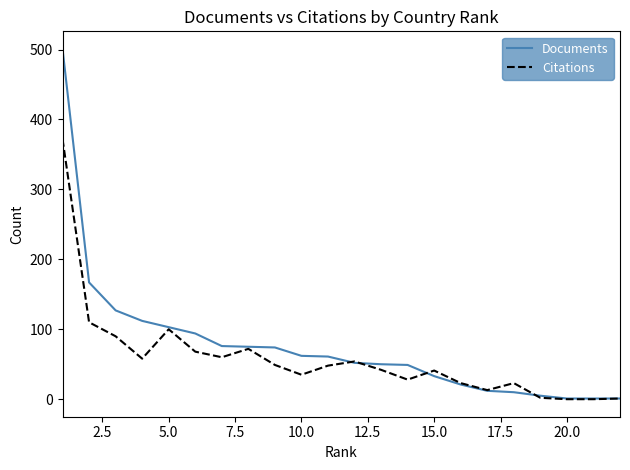

What is the maximum value shown in the chart?

501